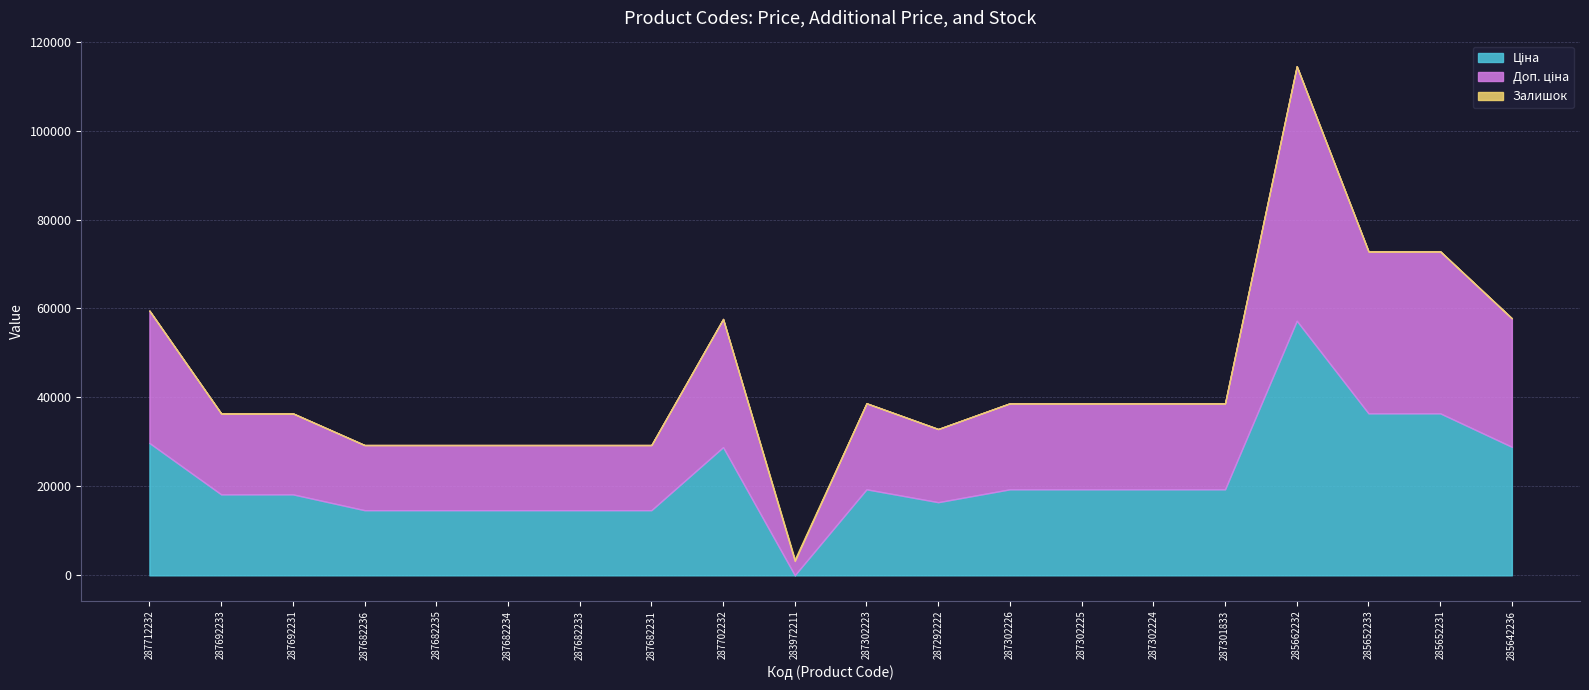

Between 285662232 and 285642236, which series saw the biggest shift?

Ціна